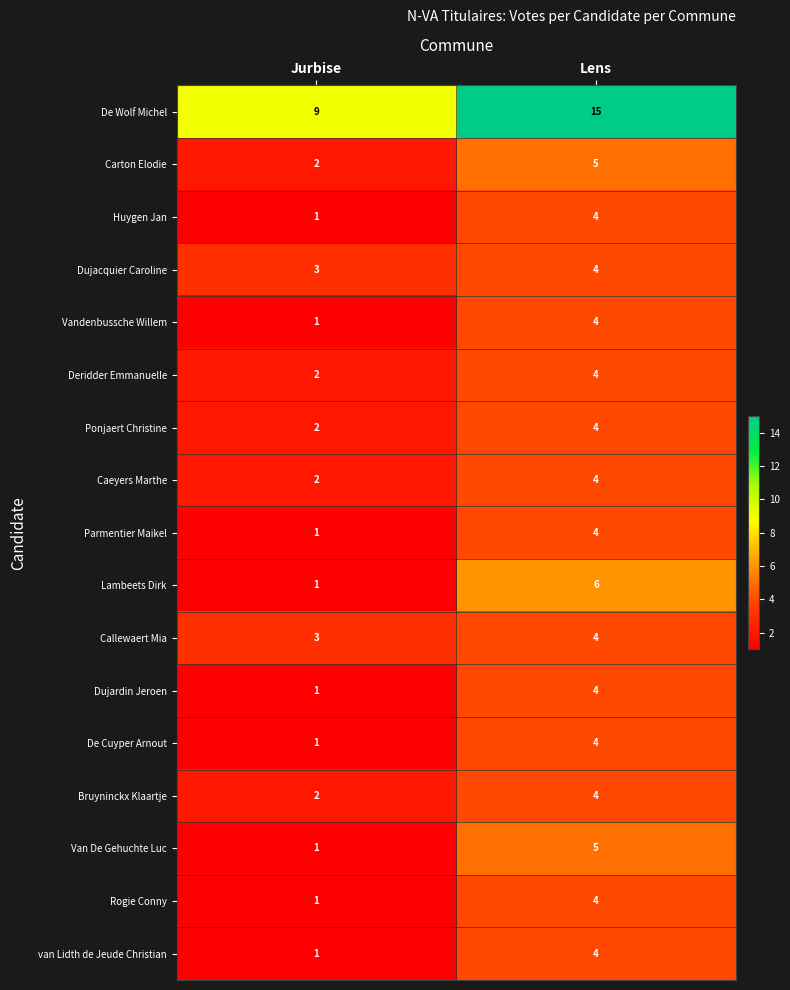

Rank the categories by Dujardin Jeroen value from highest to lowest.

Lens, Jurbise